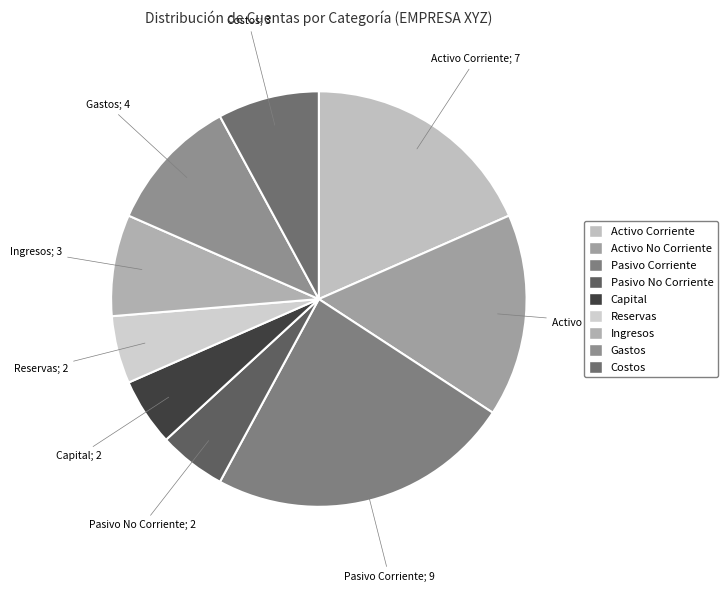

Combined, do Ingresos and Activo No Corriente account for over 50%?

No